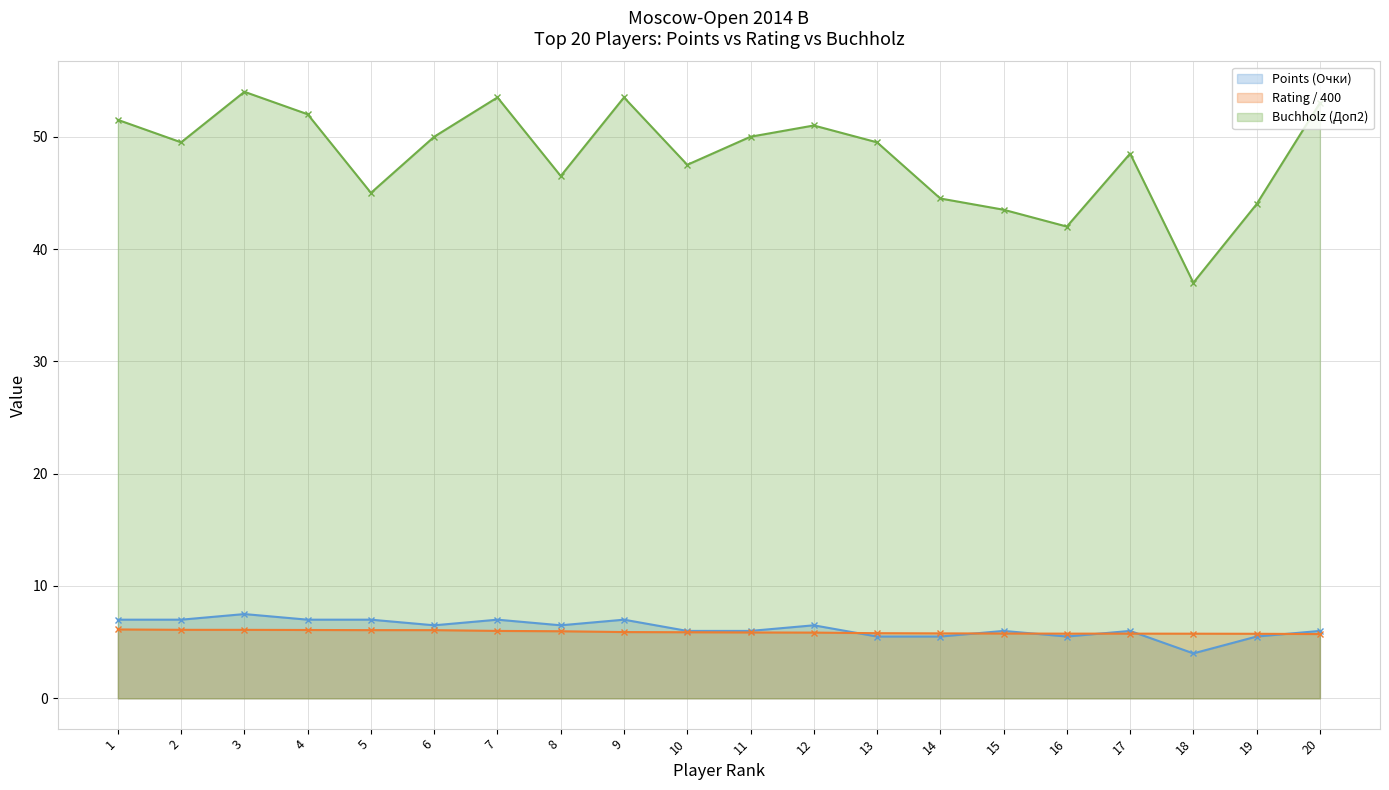

The Points (Очки) series shows 2.4 at 13. True or false?

False